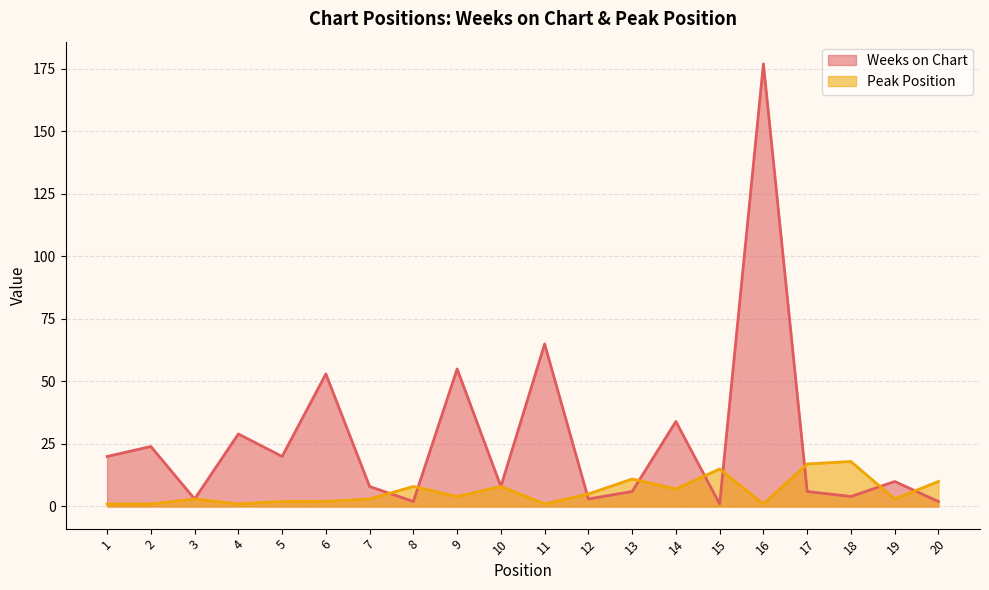

Reading left to right, extract all data points from this chart.

Weeks on Chart: 20	24	3	29	20	53	8	2	55	8	65	3	6	34	1	177	6	4	10	2
Peak Position: 1	1	3	1	2	2	3	8	4	8	1	5	11	7	15	1	17	18	3	10